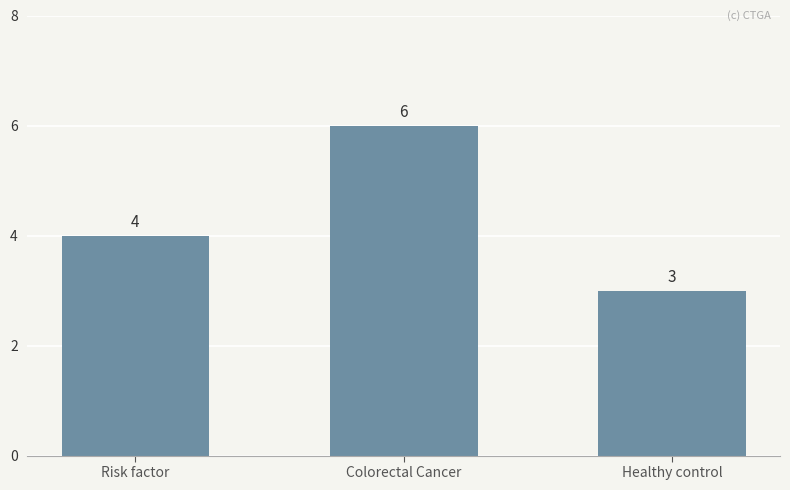

Which has a higher value, Healthy control or Colorectal Cancer?

Colorectal Cancer